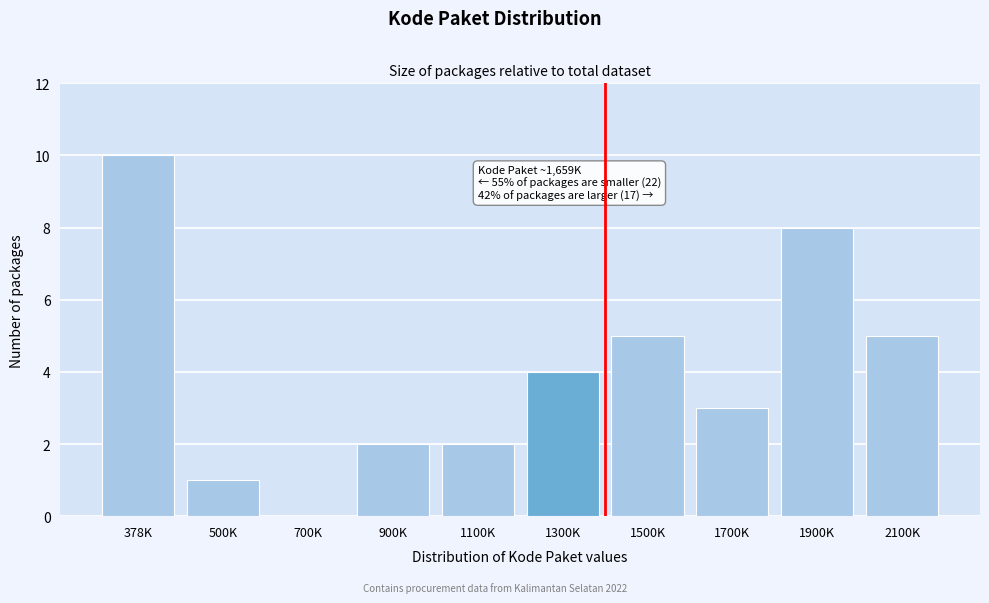

Reading left to right, extract all data points from this chart.

378K=10	500K=1	700K=0	900K=2	1100K=2	1300K=4	1500K=5	1700K=3	1900K=8	2100K=5